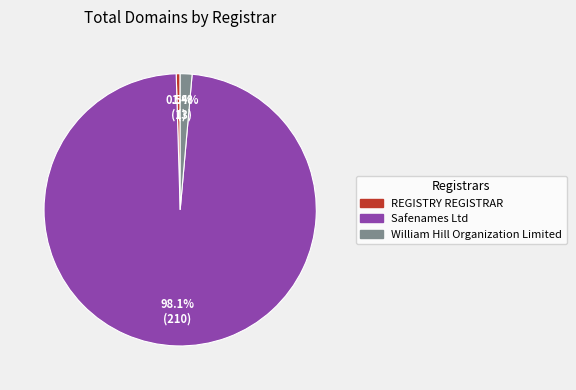

Approximately how many times larger is the value at Safenames Ltd compared to REGISTRY REGISTRAR?

210.0